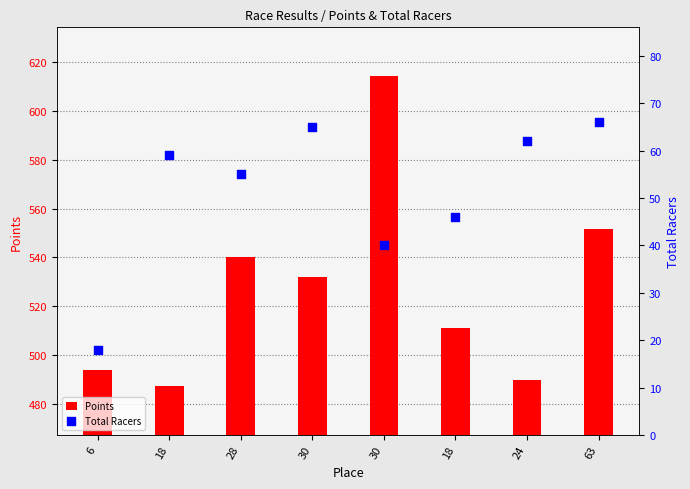

What are all the series names shown in the legend?

Points, Total Racers